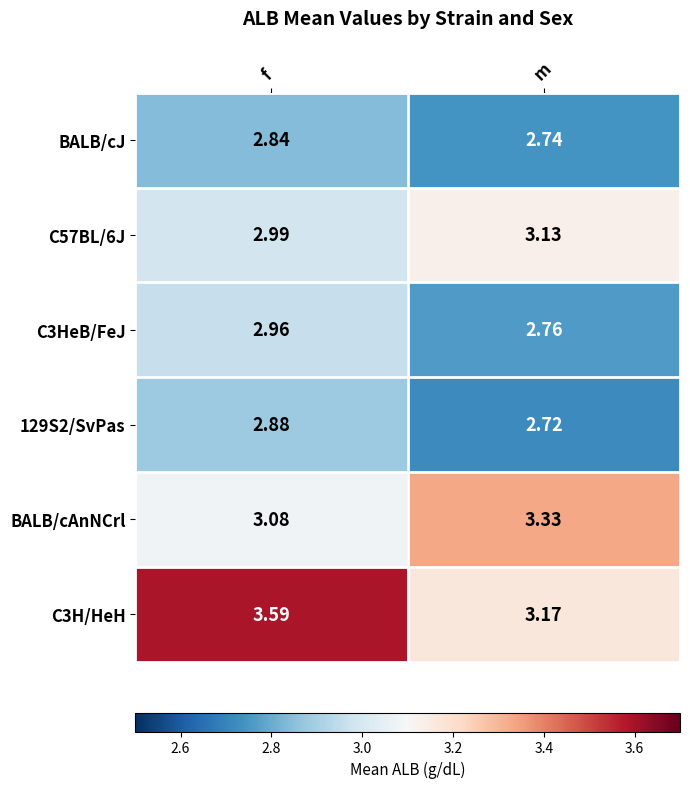

Which label corresponds to the largest value in the chart?

f